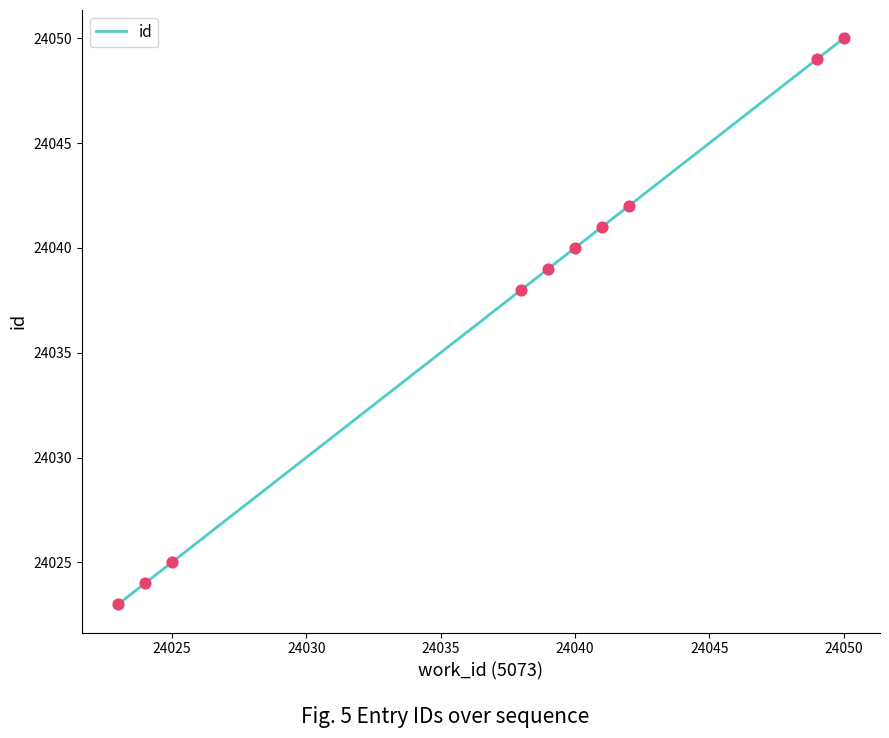

What is the minimum value shown in the chart?

24023